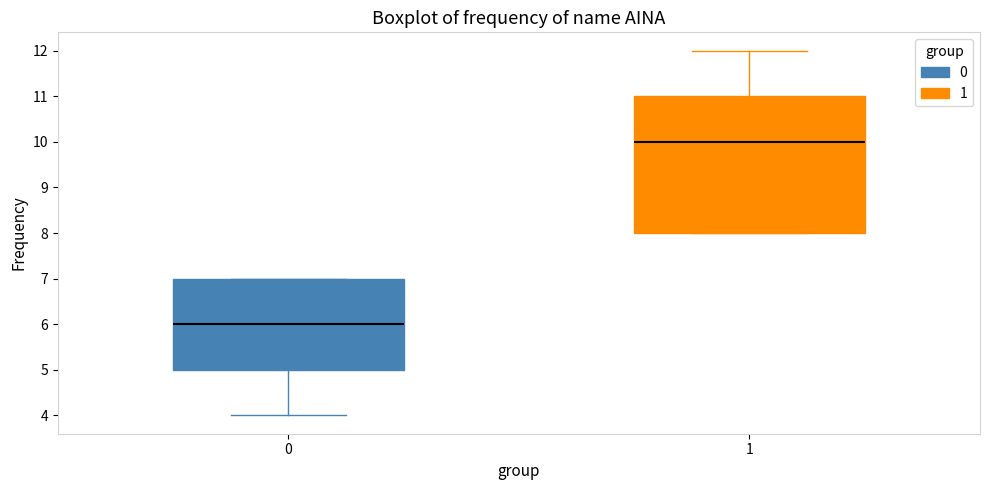

Reading left to right, read every box against the y-axis: the position of its median line, the range the box covers, and the ends of its whiskers. The values are not printed on the chart, so give them approximately, as read against the axis.

0: median 6, box 5 to 7, whiskers 4 to 7
1: median 10, box 8 to 11, whiskers 8 to 12